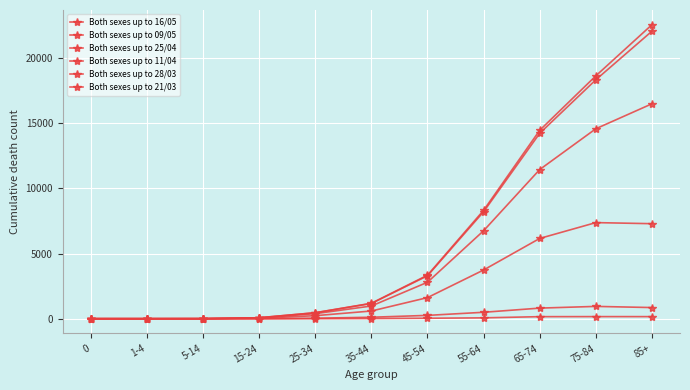

Count the number of categories in the chart.

11